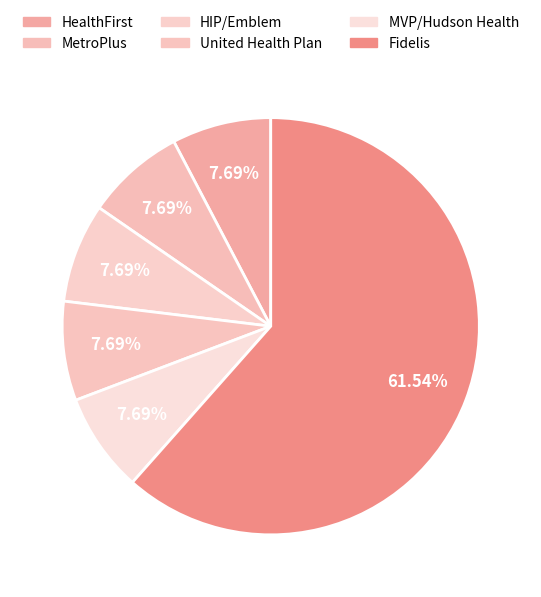

To the nearest percent, what is the difference between the largest and smallest slice percentages?

54%